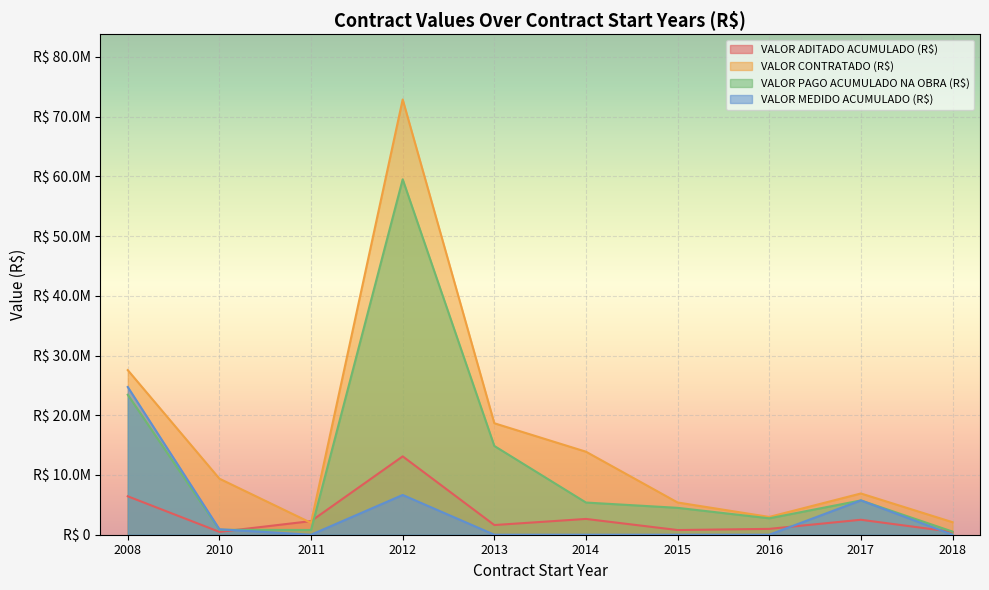

What is the value of the VALOR CONTRATADO (R$) point at the 3rd from the left?

1986955.4